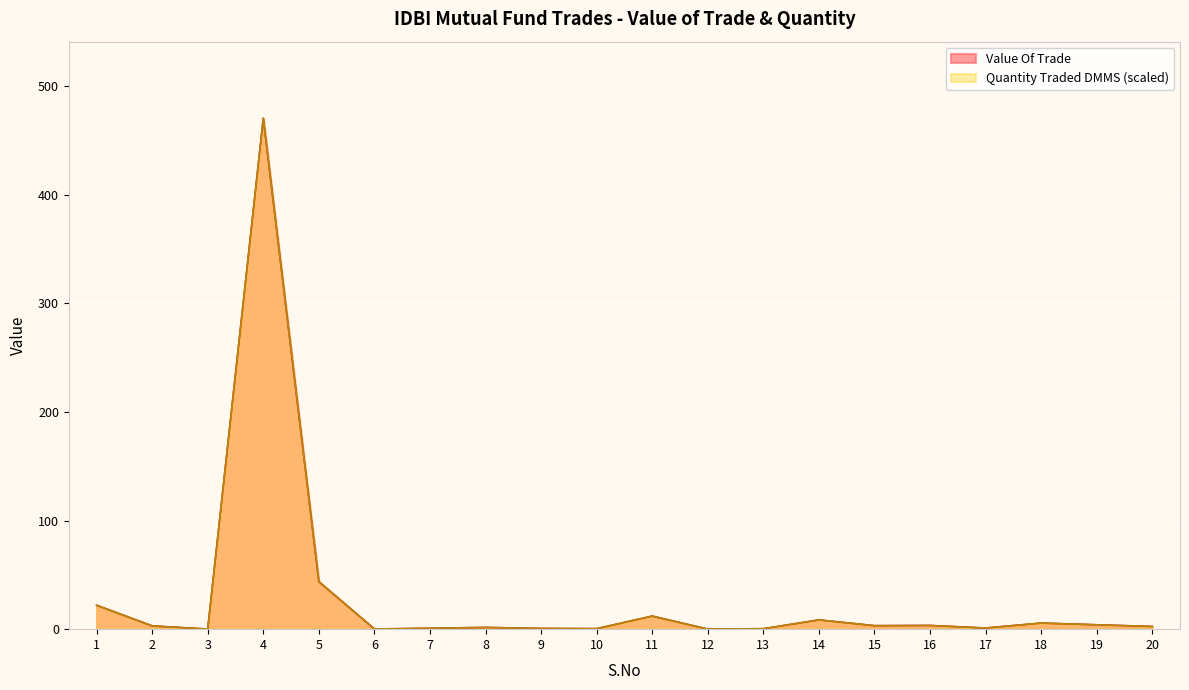

Where is the first local minimum for Value Of Trade?

3